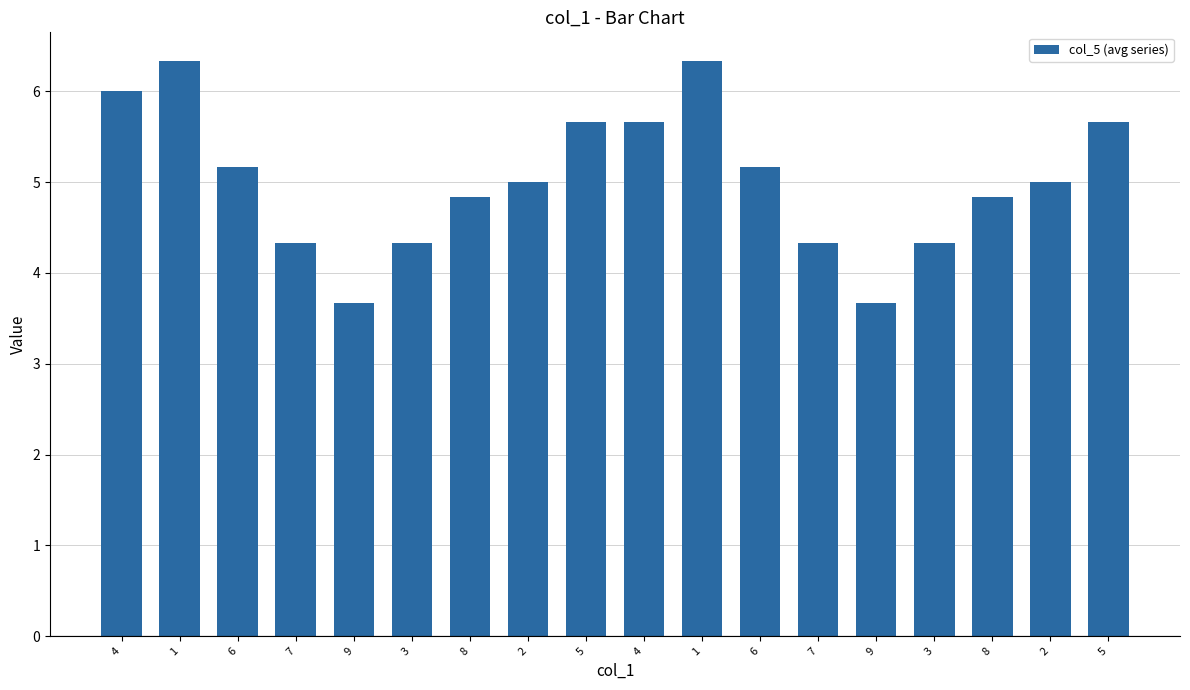

The chart shows a value of 6.3 at 1. True or false?

True